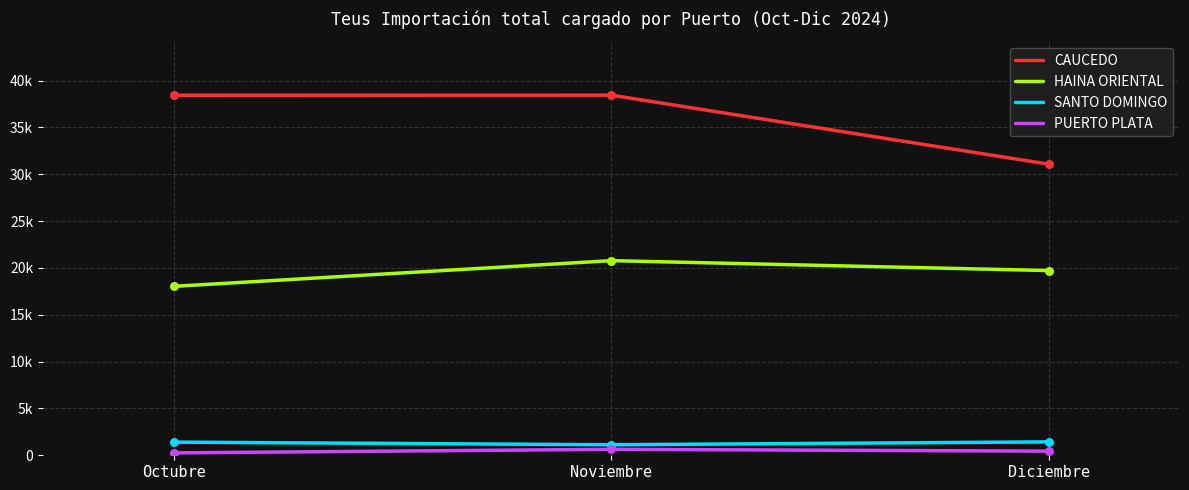

Is the value of SANTO DOMINGO at Noviembre greater than the value of PUERTO PLATA at Diciembre?

Yes